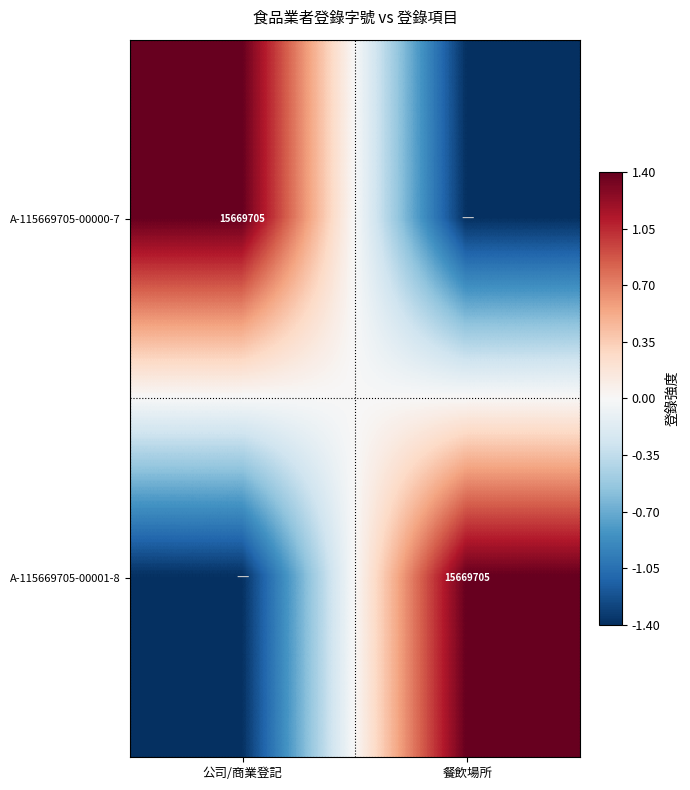

Is it true that A-115669705-00001-8 equals 15669705.0 at 餐飲場所?

True